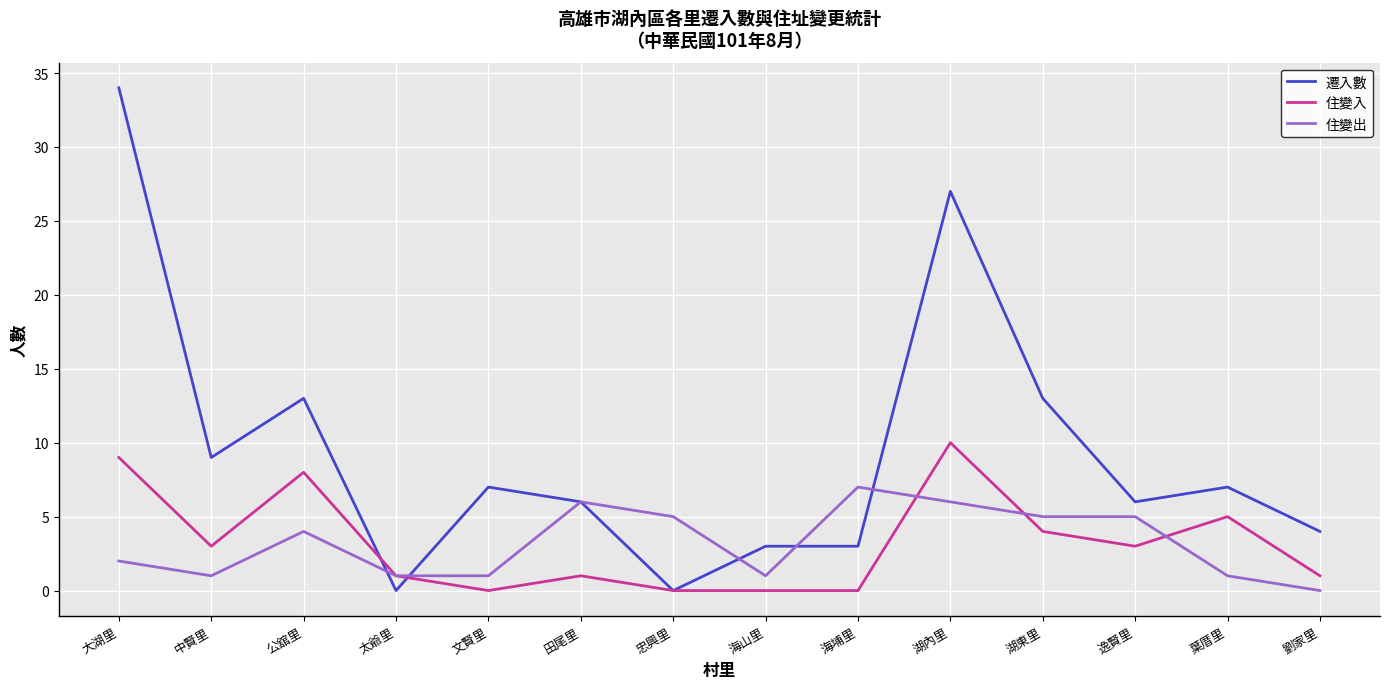

What is the difference between the 住變出 values at 葉厝里 and 劉家里?

1